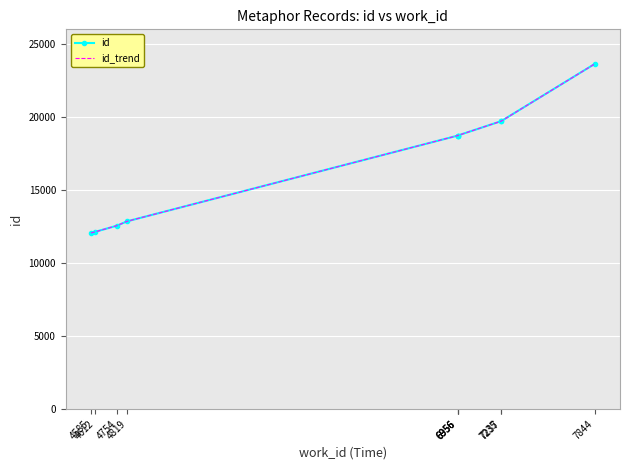

At which label does id_trend reach its minimum?

4585